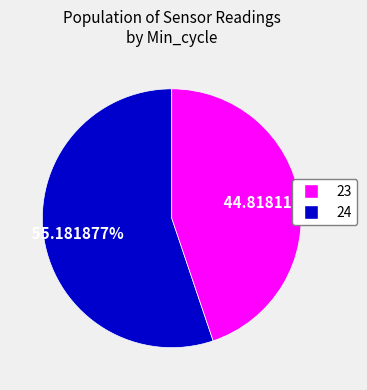

Approximately how many times larger is the value at 24 compared to 23?

0.8